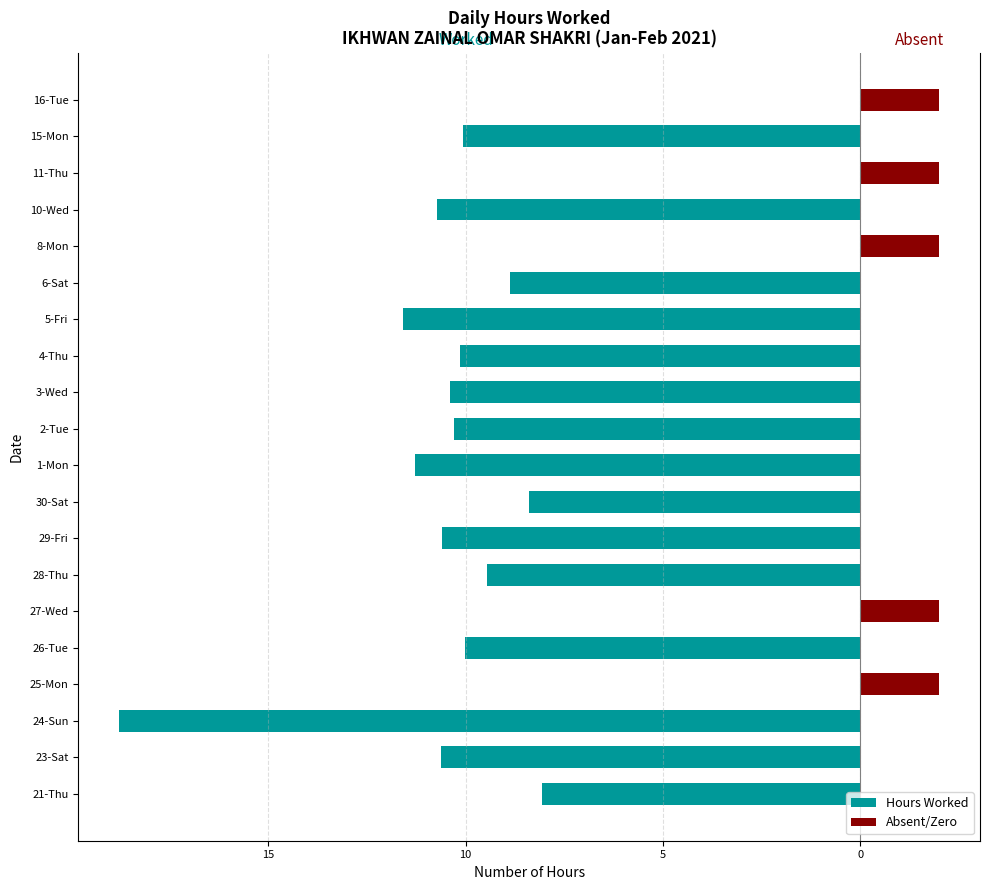

What is the average value of the Hours Worked series?

-8.0